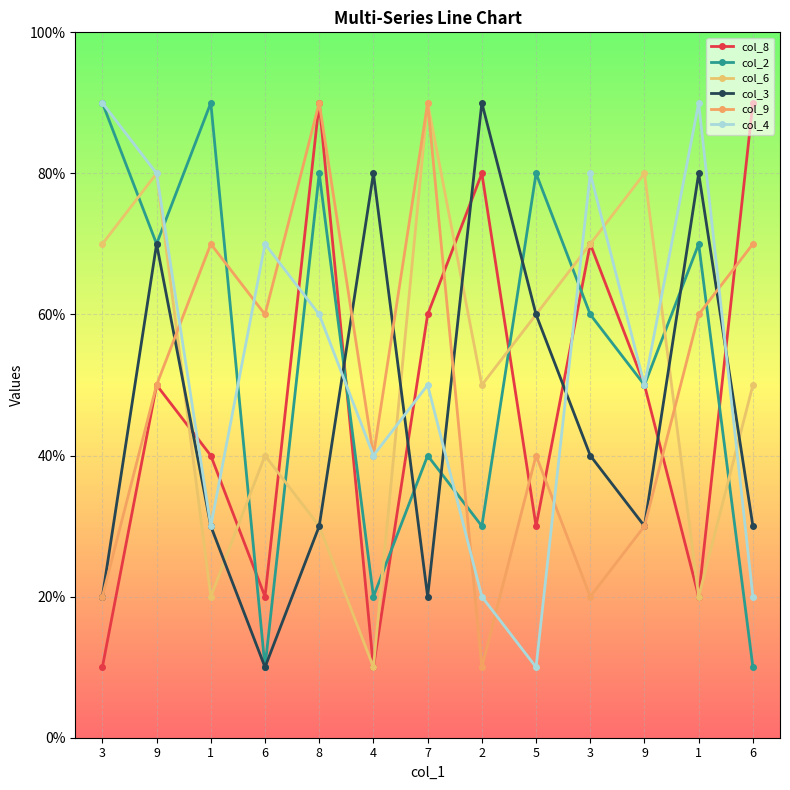

Does the chart have visible grid lines?

Yes